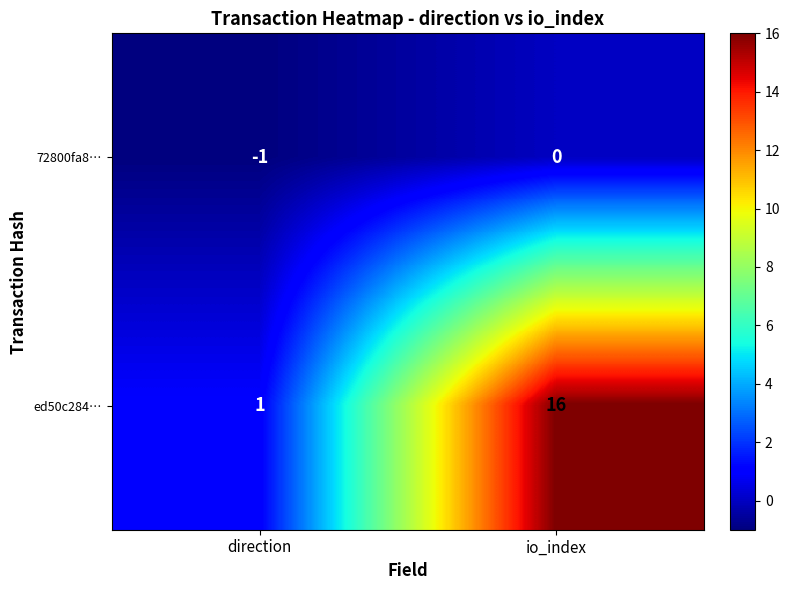

Count the number of categories in the chart.

2